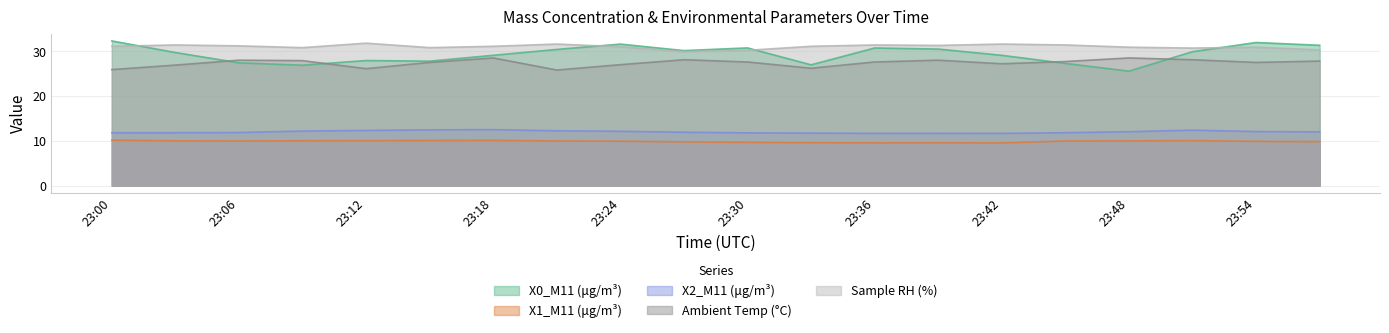

What is the total value across all series at 23:54?

112.3